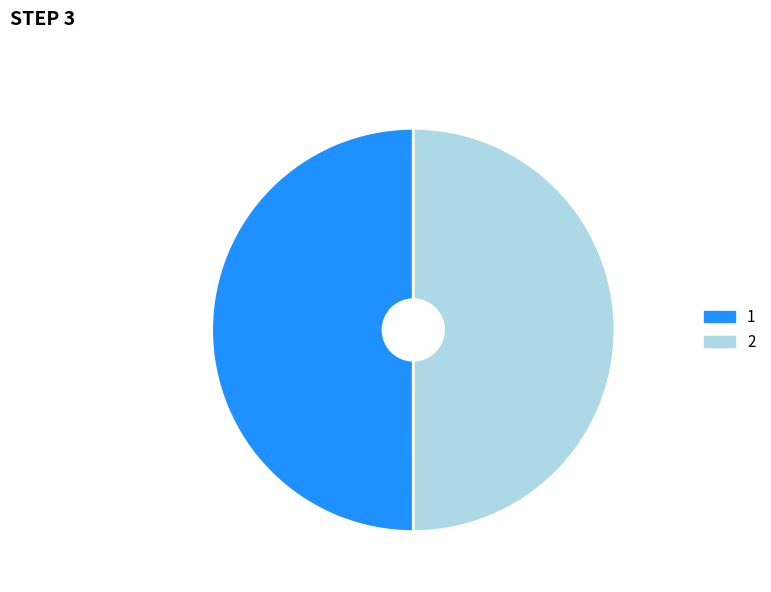

Is the sum of 2 and 1 greater than half?

Yes